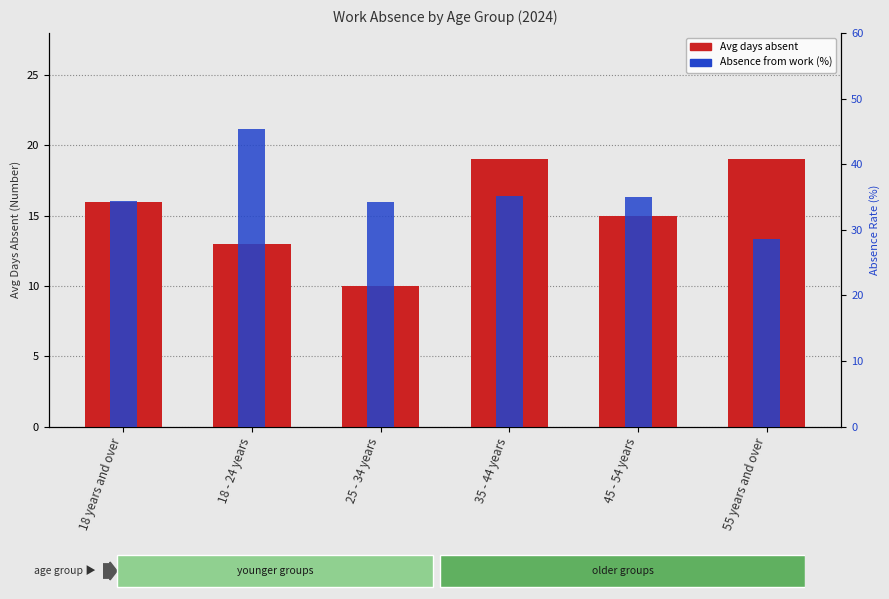

Reading right to left, what are all the values shown in this chart?

Avg days absent: 55 years and over=19.0	45 - 54 years=15.0	35 - 44 years=19.0	25 - 34 years=10.0	18 - 24 years=13.0	18 years and over=16.0
Absence from work (%): 55 years and over=28.6	45 - 54 years=35.0	35 - 44 years=35.2	25 - 34 years=34.3	18 - 24 years=45.3	18 years and over=34.4